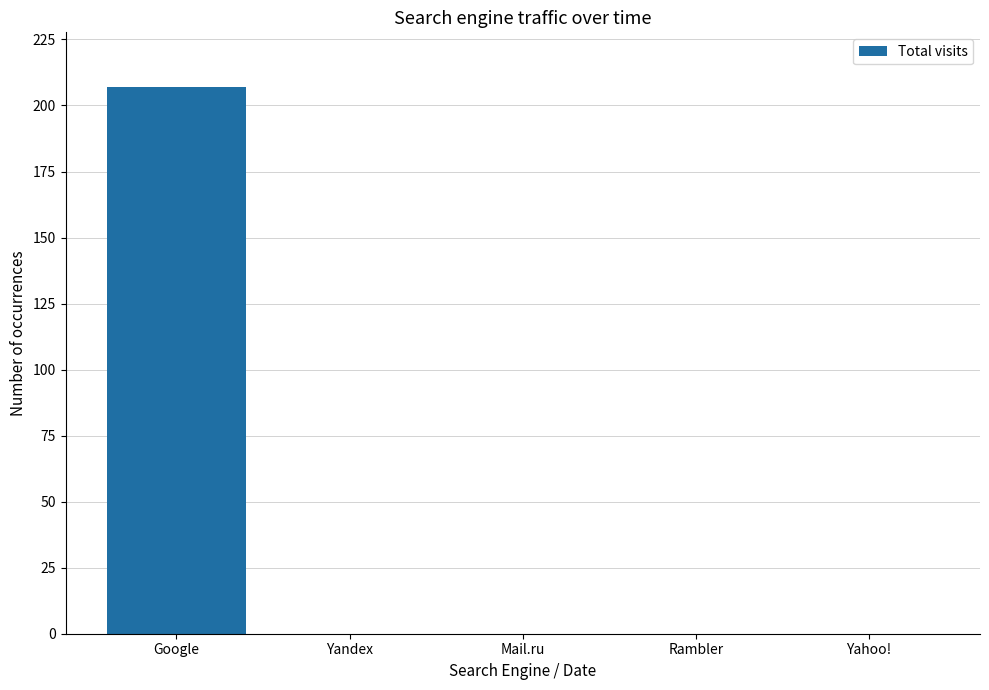

The chart shows a value of 371 at Google. True or false?

False